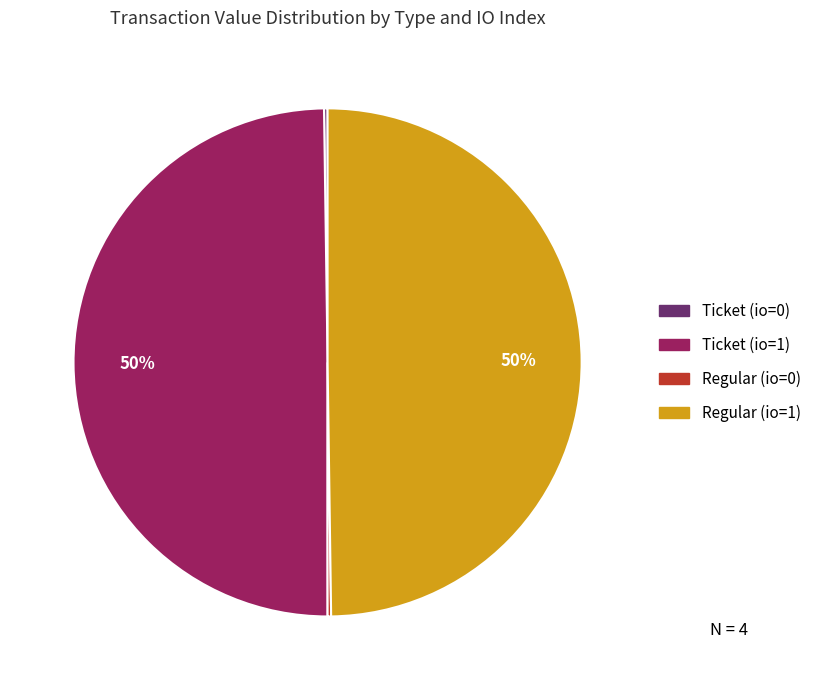

To the nearest percent, what is the difference between the largest and smallest slice percentages?

50%